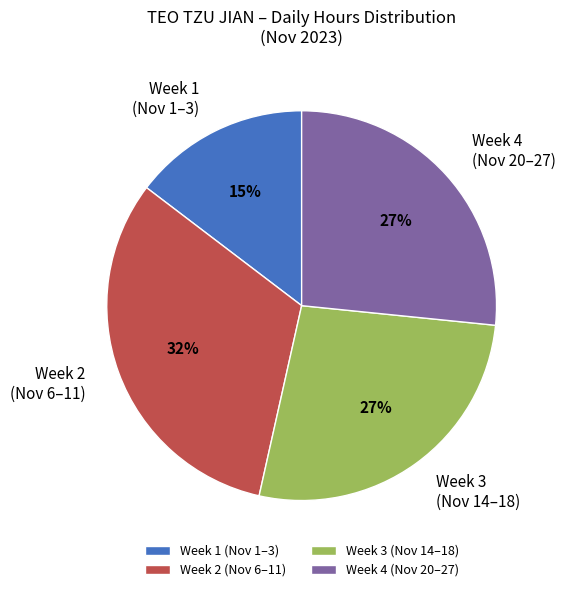

The Week 3 (Nov 14–18) slice represents 27% of the pie. True or false?

True